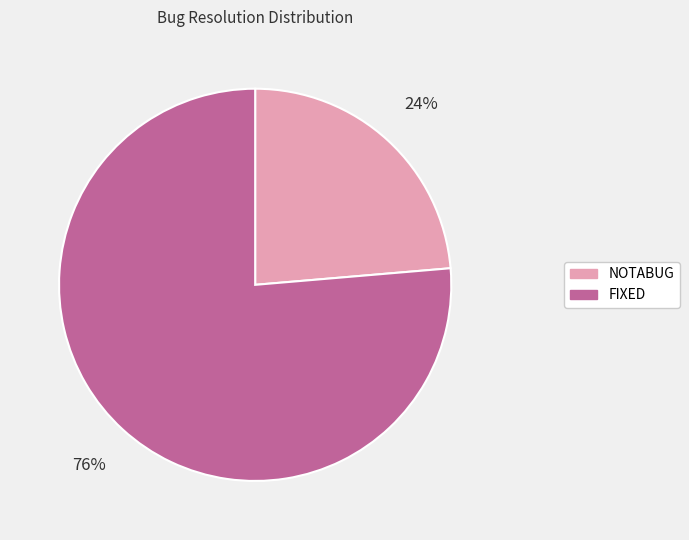

How many segments does this pie chart have?

2